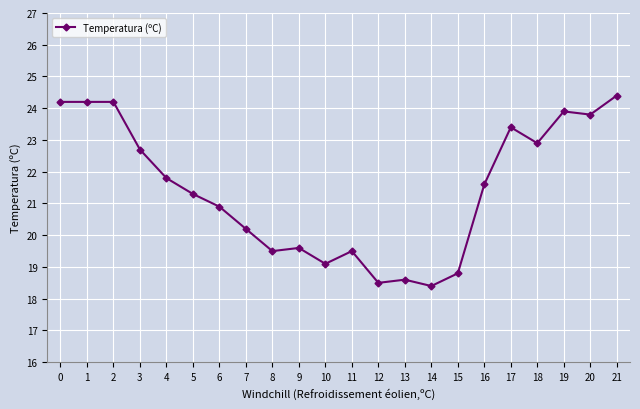

The value at 8 is 27.8. True or false?

False